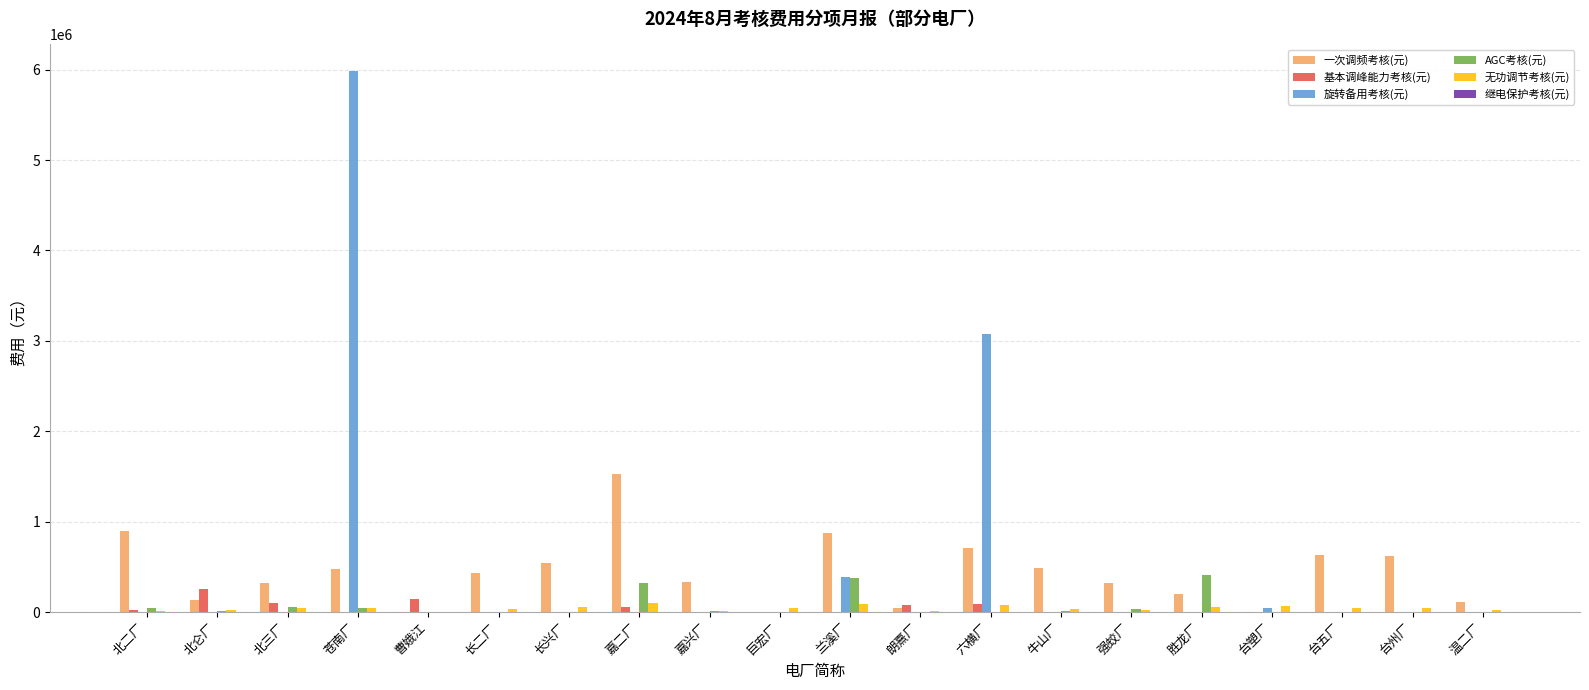

What is the maximum value for AGC考核(元)?

404486.3